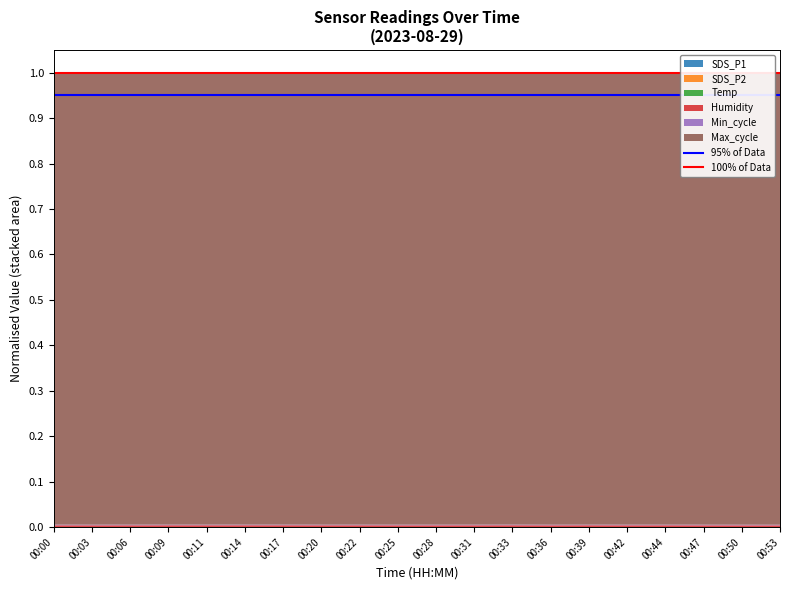

The 95% of Data series shows 0.9 at 00:00. True or false?

True